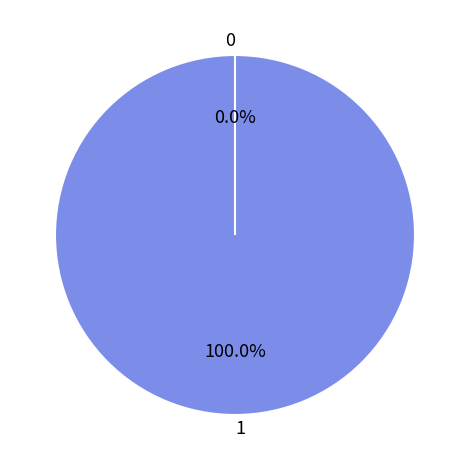

To the nearest percent, what percentage of the pie is 1?

100%